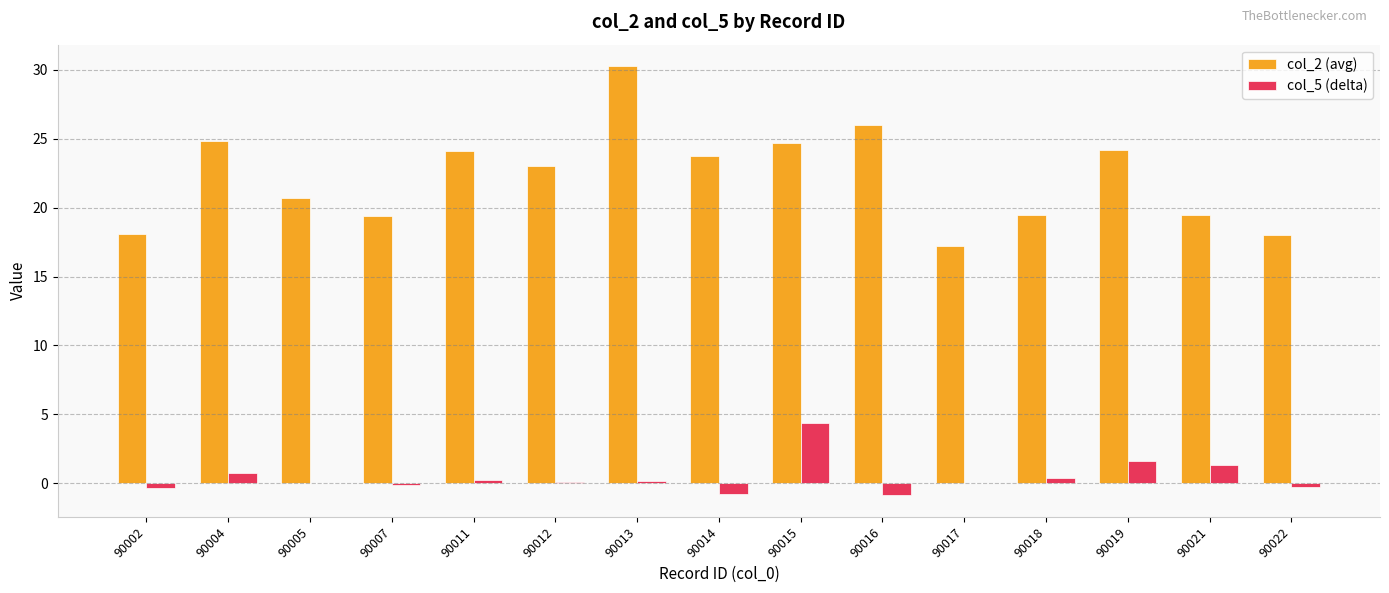

How many data points in col_2 (avg) are above 23?

8